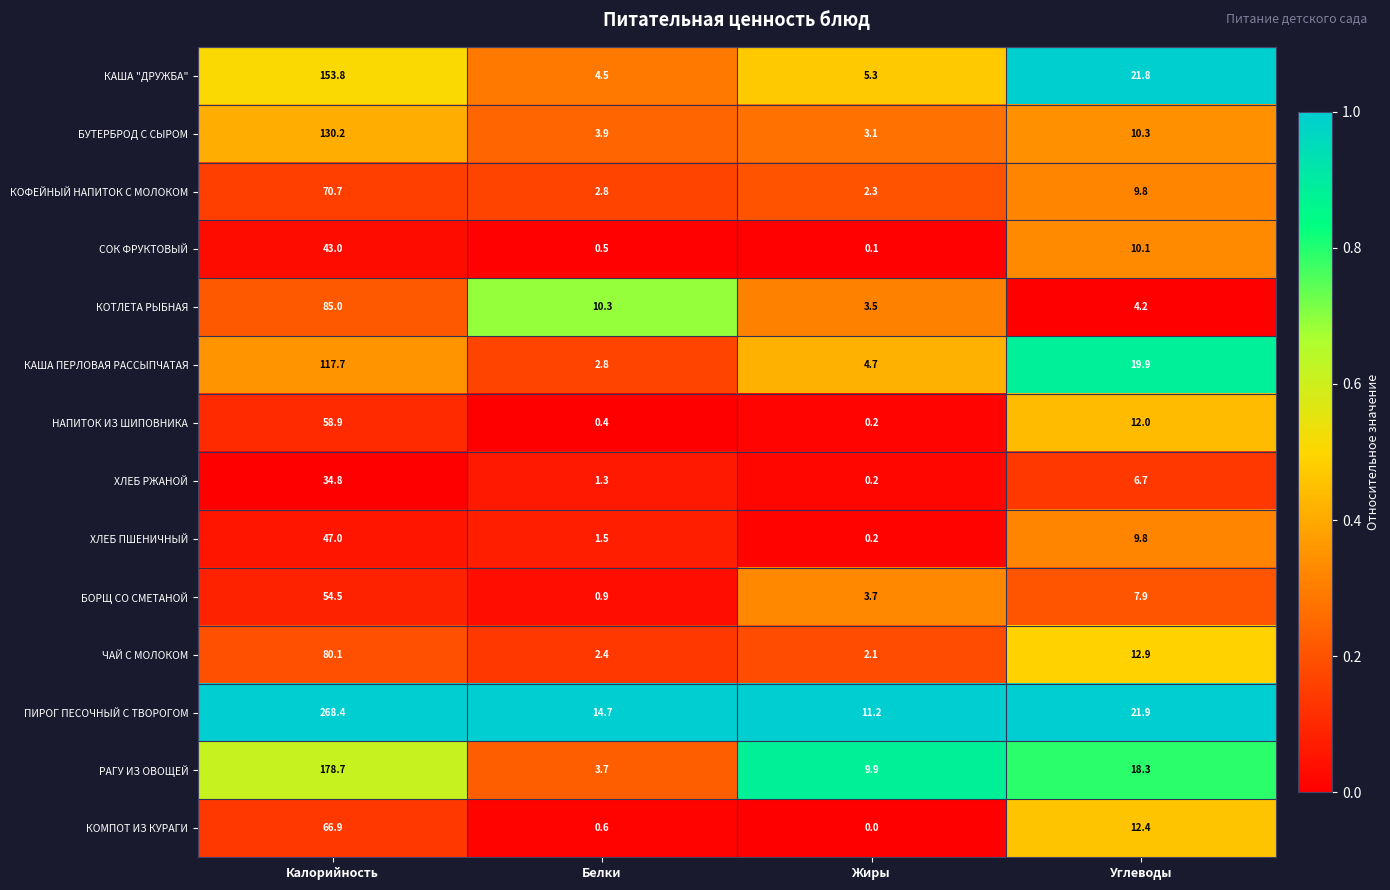

Which label corresponds to the smallest value in the chart?

Жиры